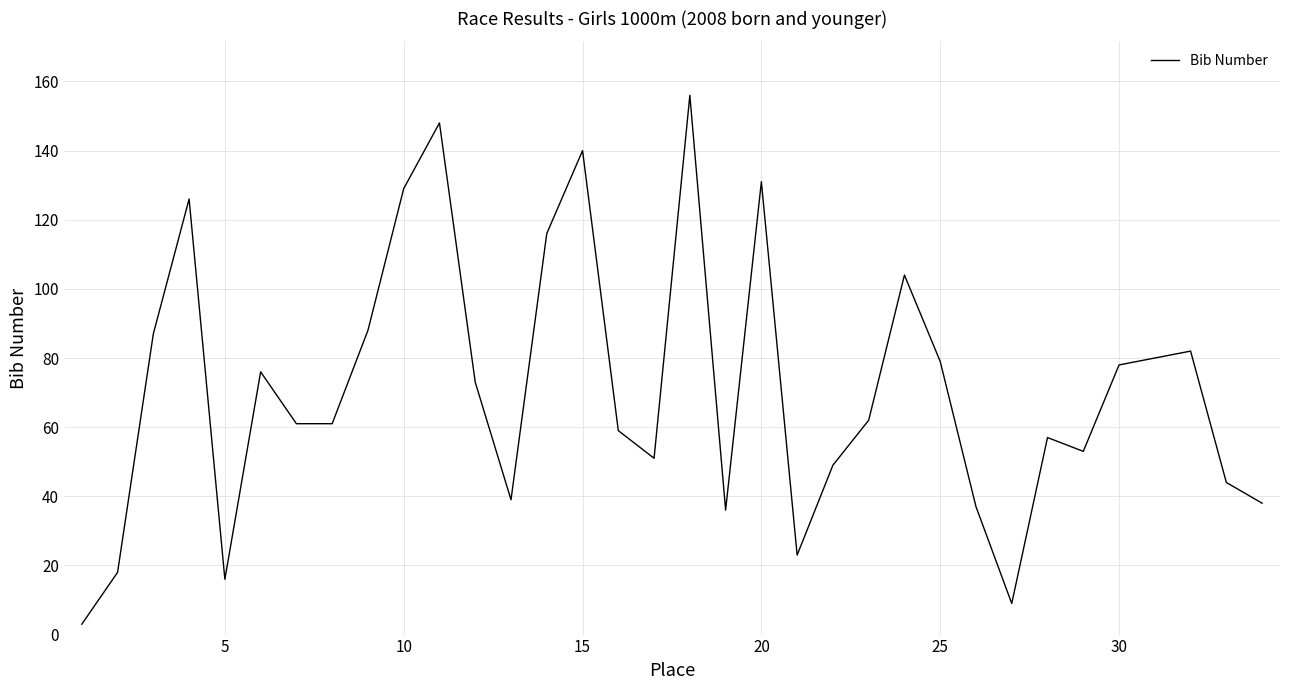

How many series are shown in this chart?

1